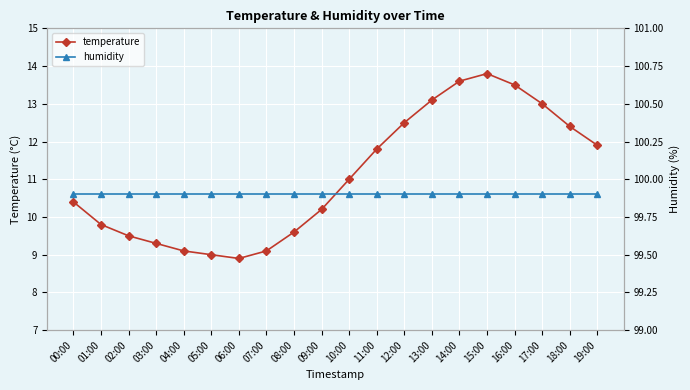

True or false: temperature has more than 2 interior local peaks.

False